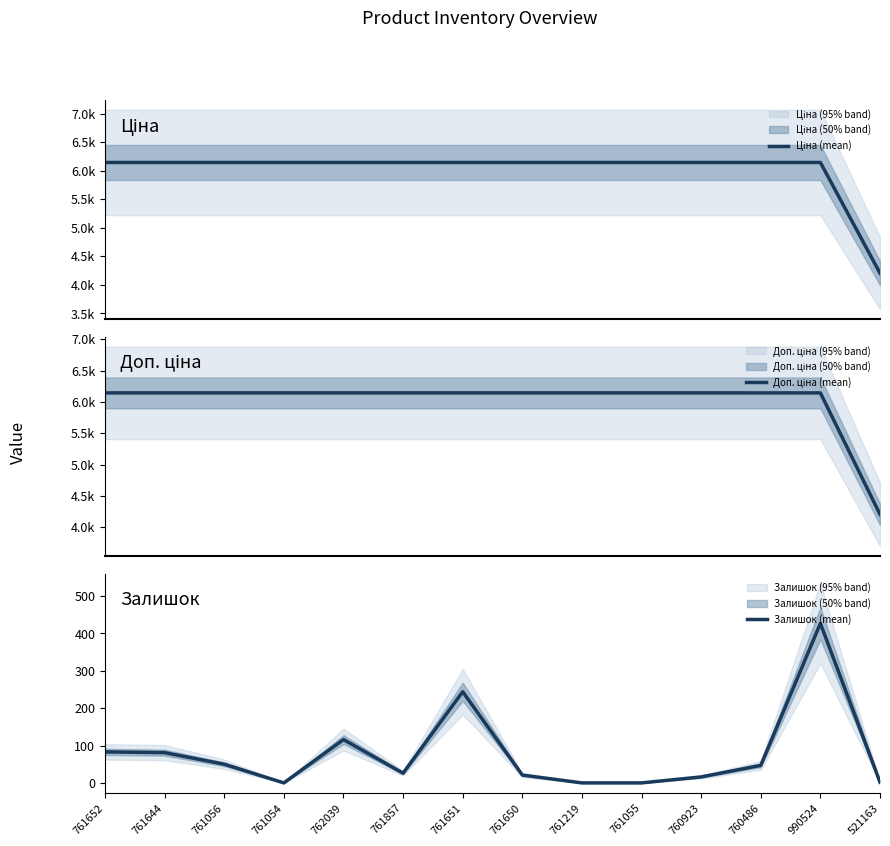

At which label does Ціна (mean) reach its minimum?

521163